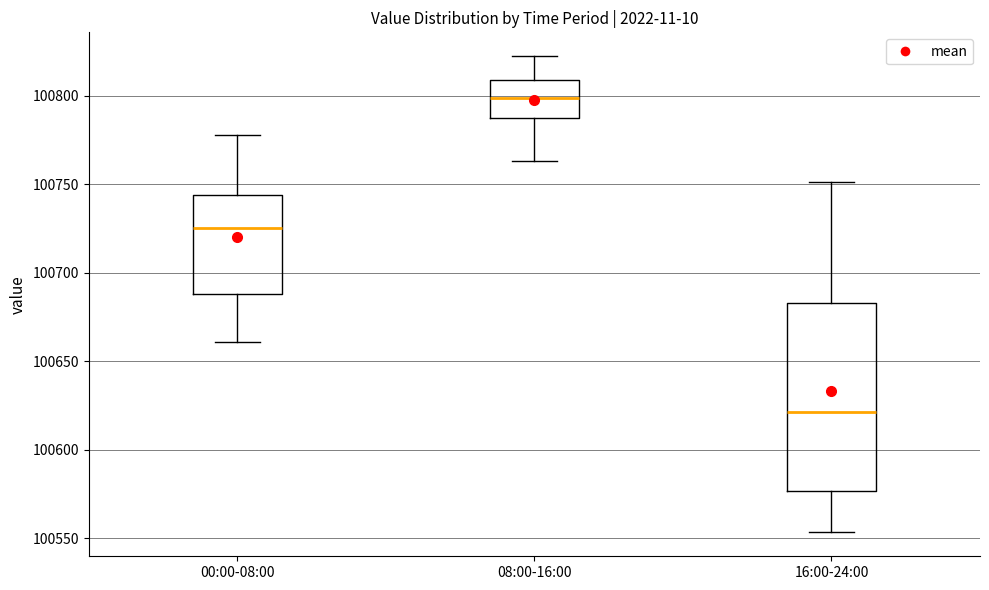

Reading left to right, read every box against the y-axis: the position of its median line, the range the box covers, and the ends of its whiskers. The values are not printed on the chart, so give them approximately, as read against the axis.

00:00-08:00: median 100725, box 100690 to 100745, whiskers 100660 to 100780
08:00-16:00: median 100800, box 100790 to 100810, whiskers 100765 to 100820
16:00-24:00: median 100620, box 100575 to 100685, whiskers 100555 to 100750